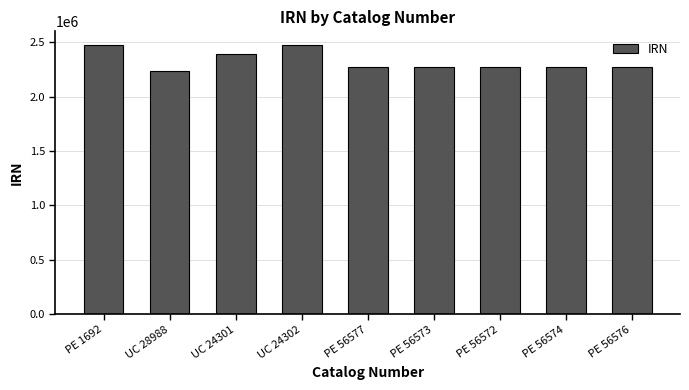

How many bars are there in total?

9